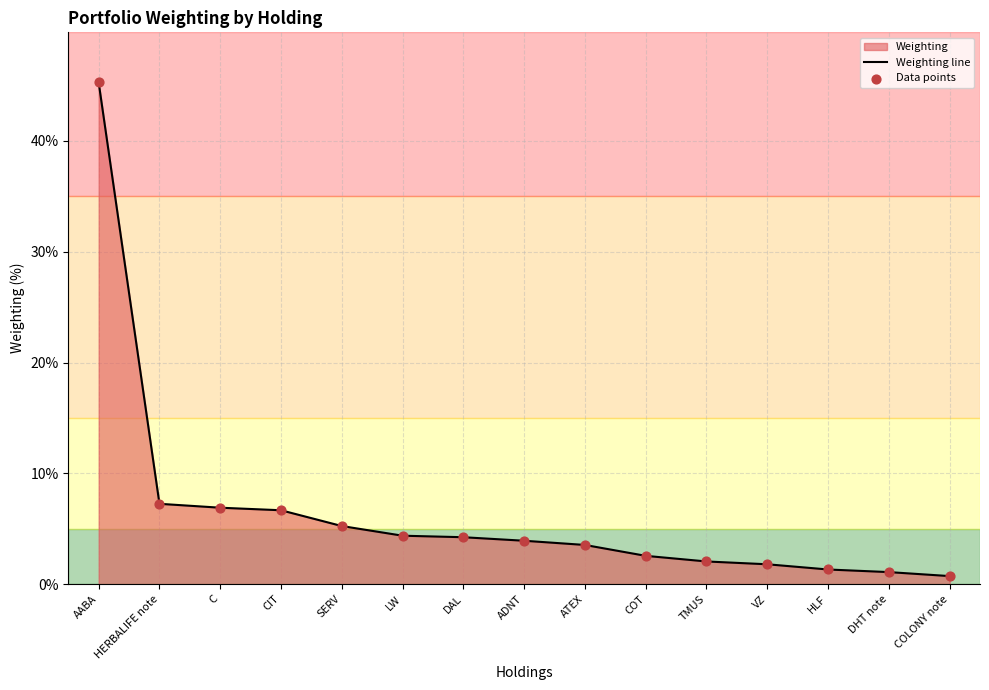

What is the difference between the maximum and minimum values?

44.5